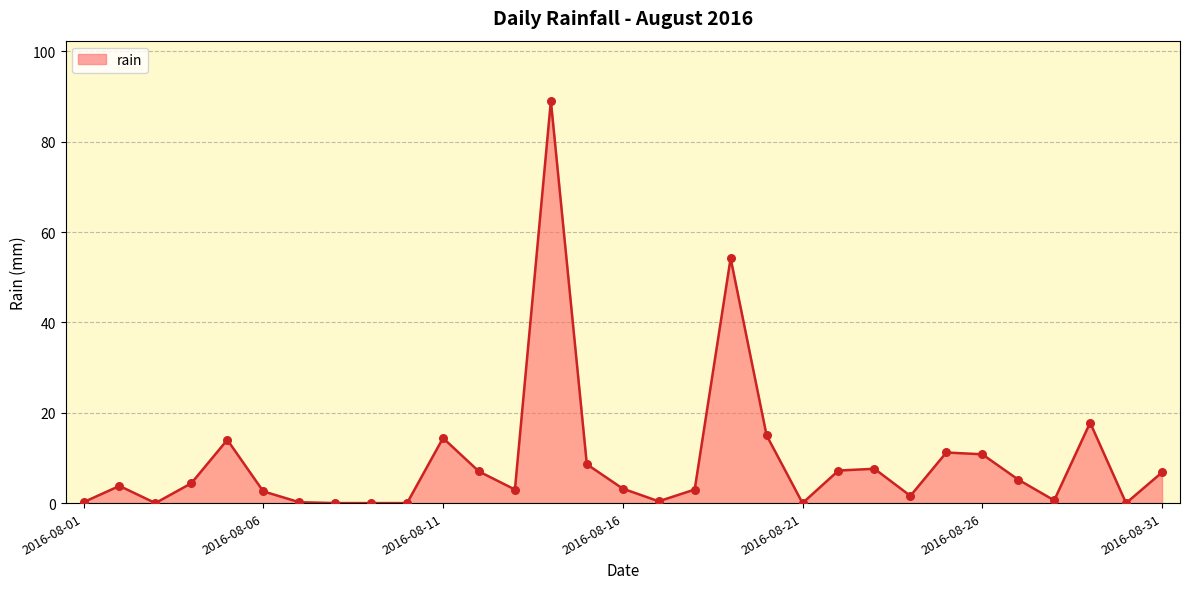

What is the greatest value displayed?

89.0